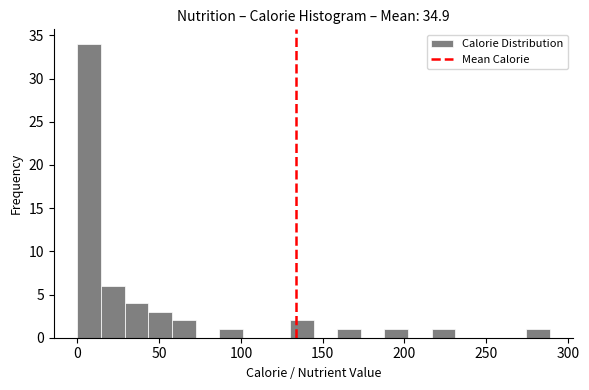

Read against the x-axis, roughly where is the centre of the tallest bar?

5